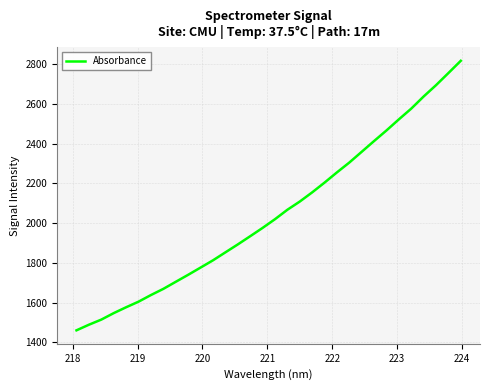

What is the smallest value displayed?

1461.0